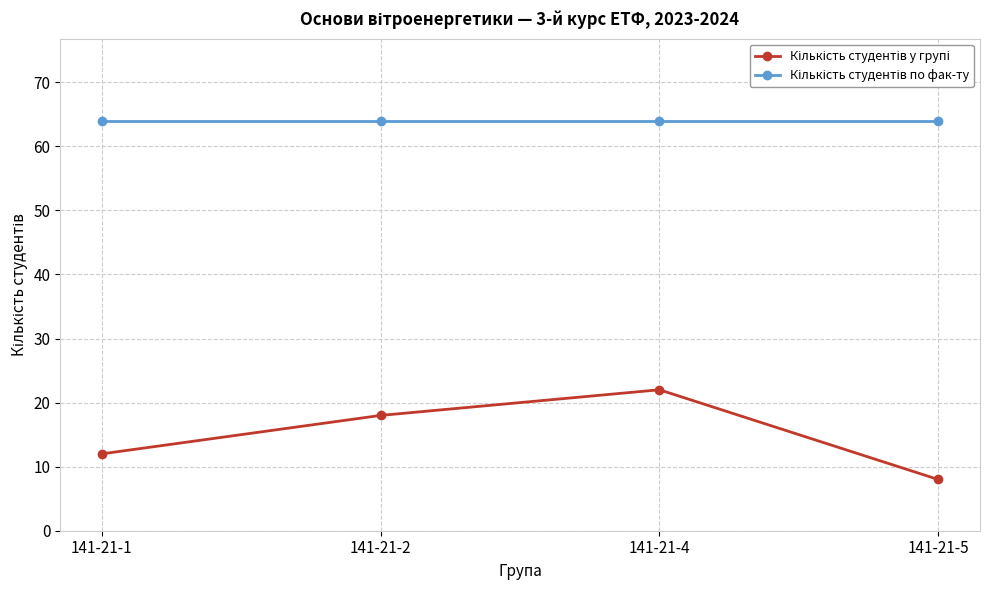

What is the total value across all series at 141-21-1?

76